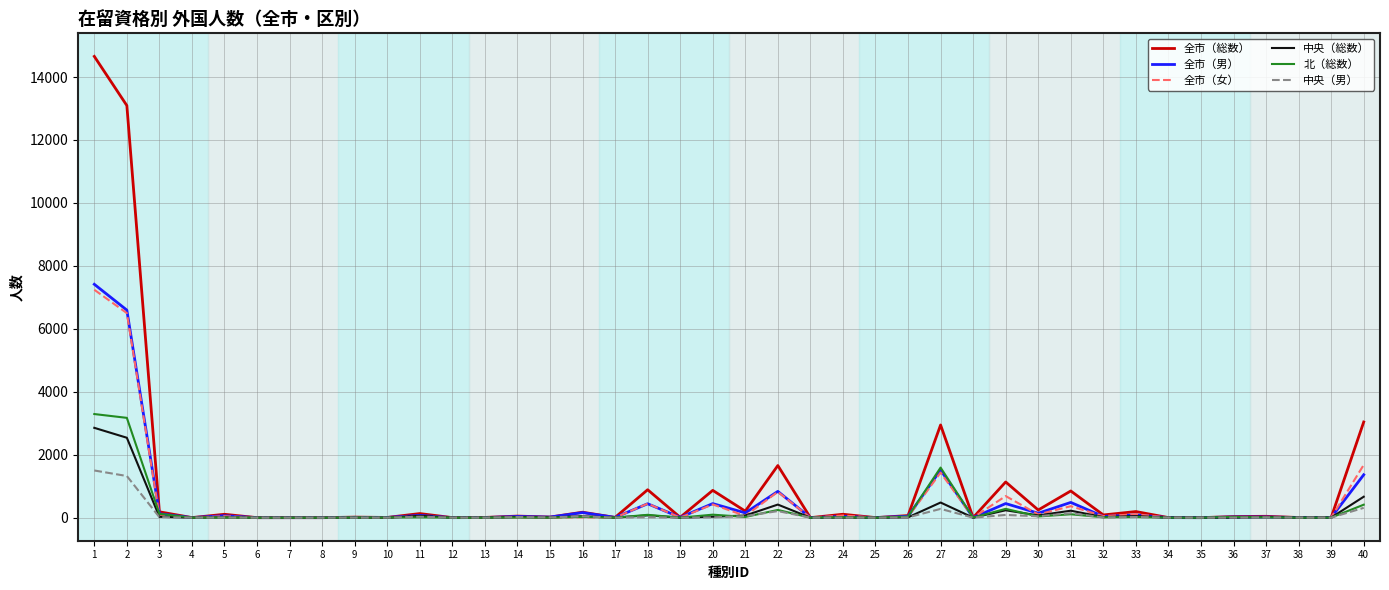

What are all the series names shown in the legend?

全市（総数）, 全市（男）, 全市（女）, 中央（総数）, 北（総数）, 中央（男）